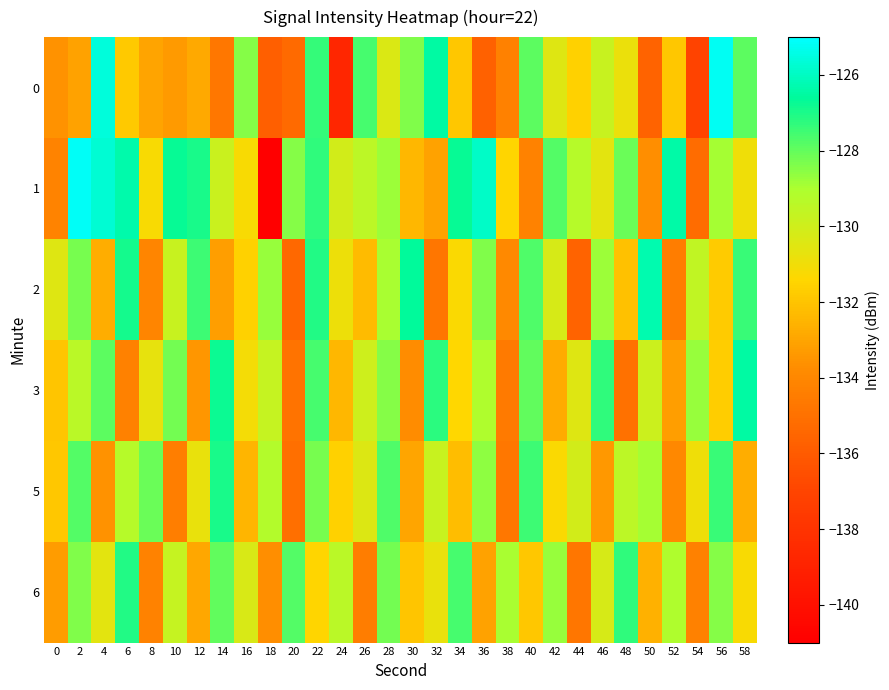

What is the minimum value shown in the chart?

-141.0